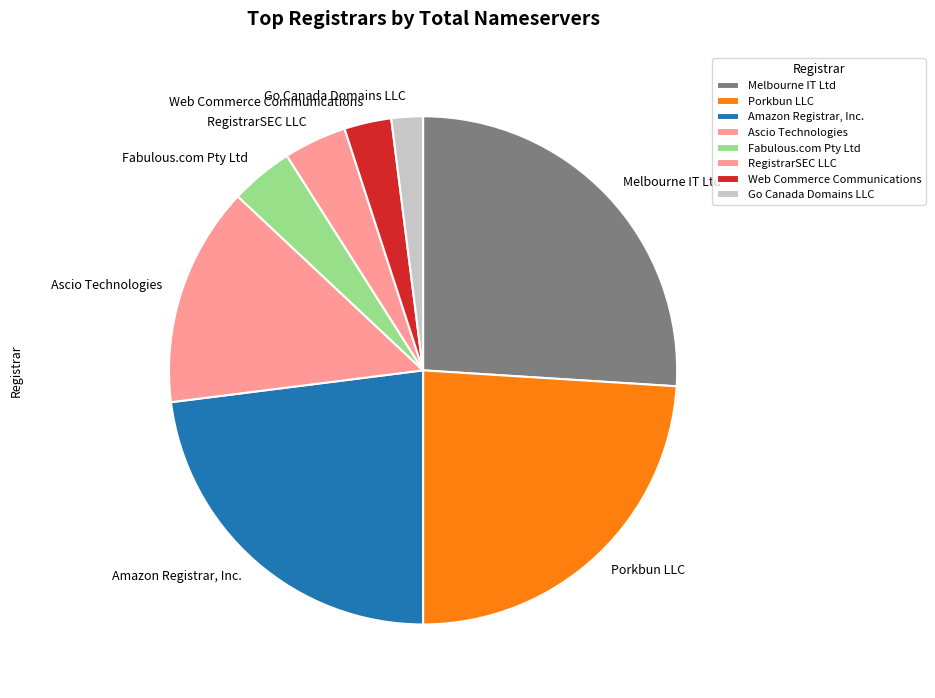

Is the sum of RegistrarSEC LLC and Go Canada Domains LLC greater than half?

No